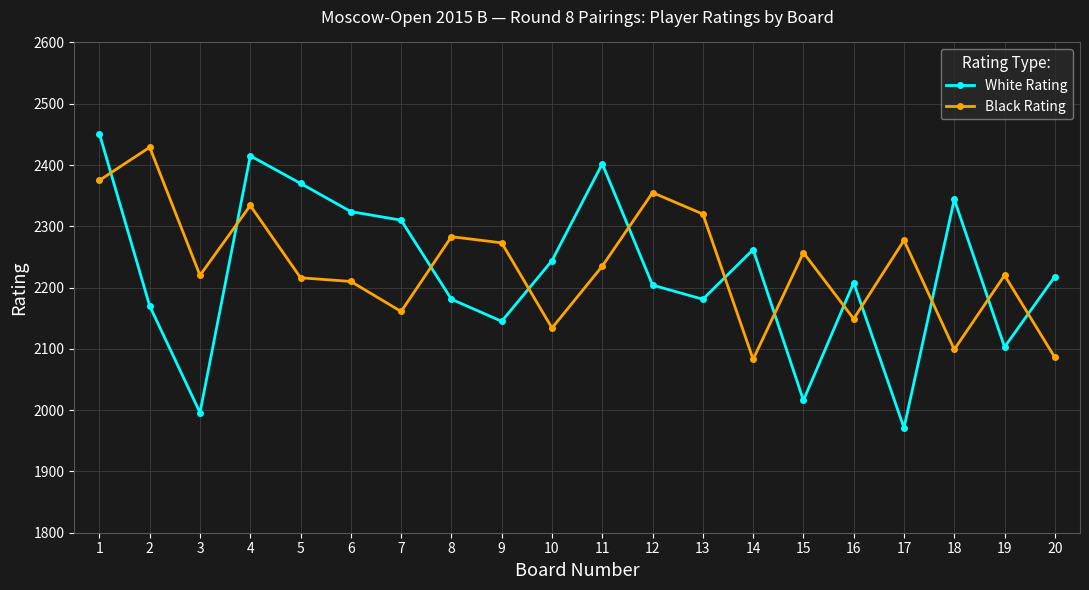

What is the smallest value displayed?

1971